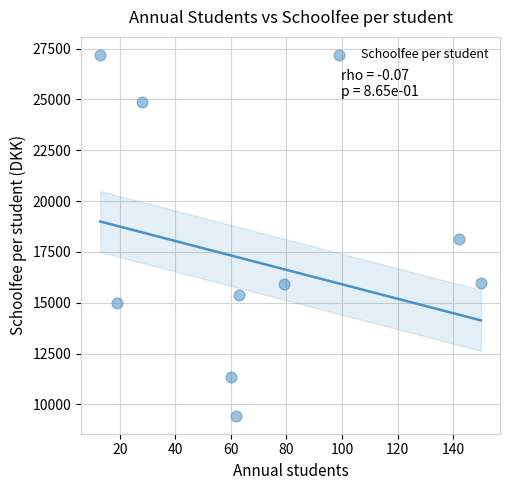

What is the range of X values (max minus min)?

137.0